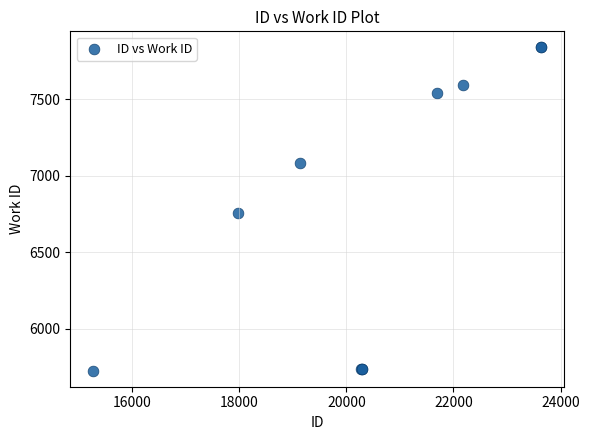

What Y value in the scatter plot is closest to 6781?

6752